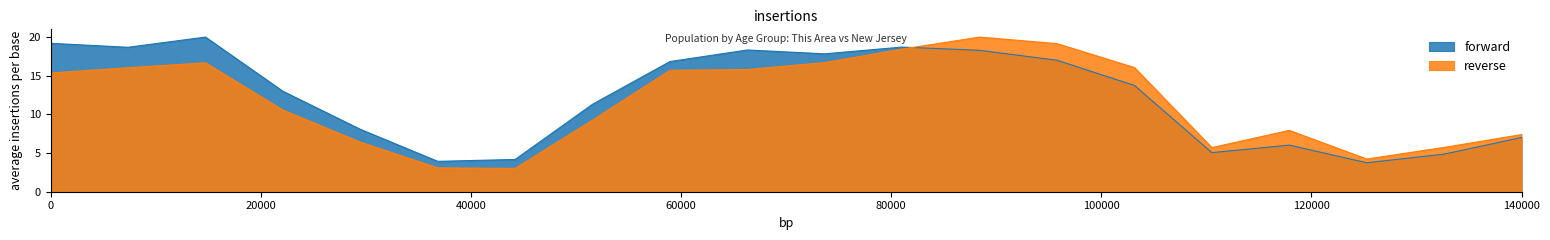

Reading left to right, extract all data points from this chart.

This Area: 19.2	18.7	20.0	13.0	8.1	3.9	4.2	11.3	16.8	18.3	17.8	18.7	18.3	17.0	13.7	5.1	6.0	3.7	4.9	7.0
New Jersey: 15.4	16.0	16.7	10.6	6.4	3.1	3.0	9.3	15.7	15.8	16.7	18.5	20.0	19.2	16.1	5.7	7.9	4.2	5.7	7.4